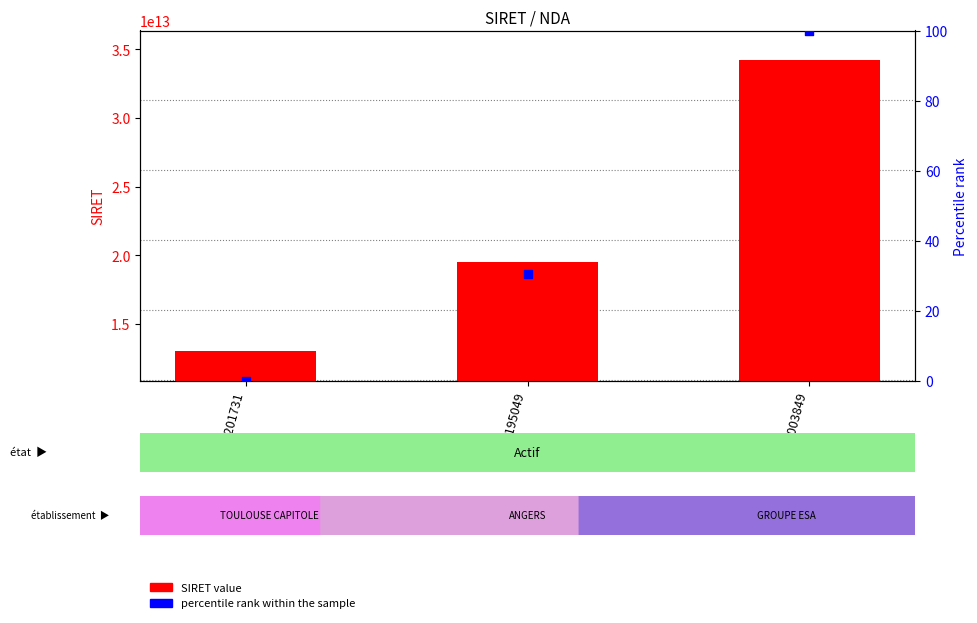

At which category is the sum across all series the highest?

52490003849